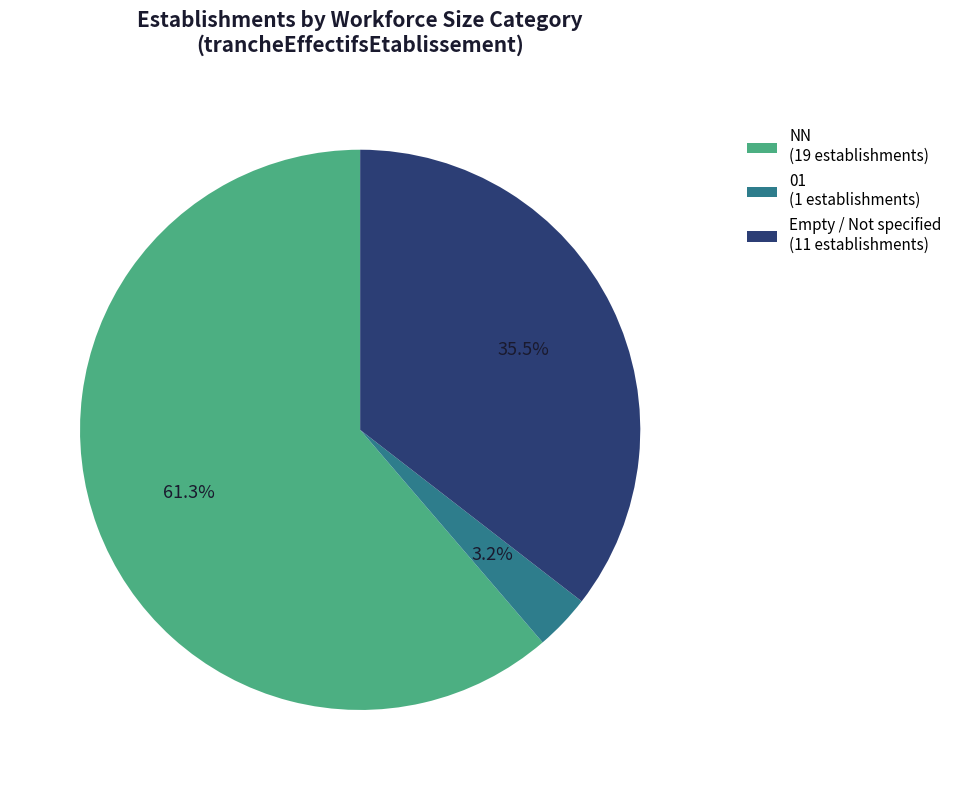

What is the majority slice?

NN (19 establishments)